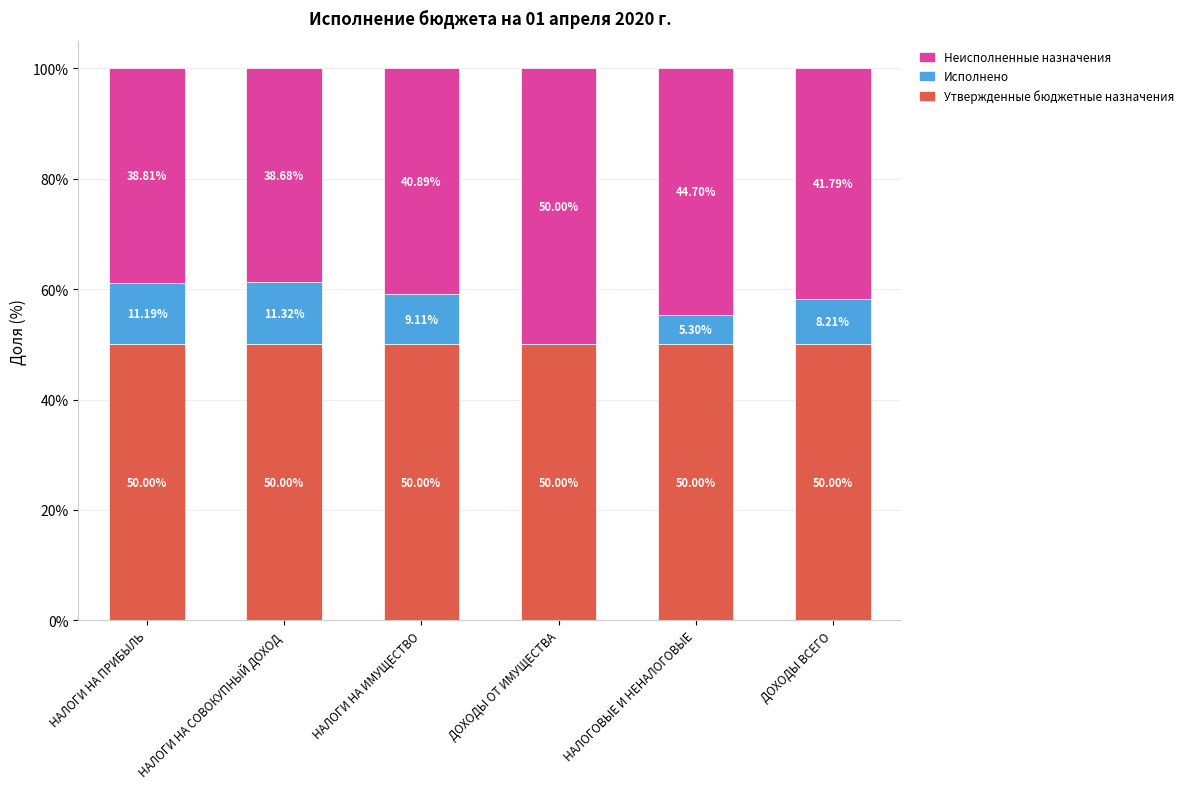

What is the total value across all series at НАЛОГИ НА ИМУЩЕСТВО?

100.0